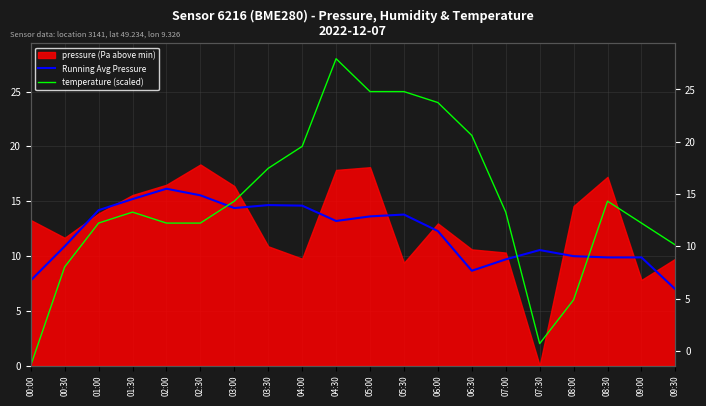

In Running Avg Pressure, how many points are lower than both neighbors (excluding endpoints)?

3